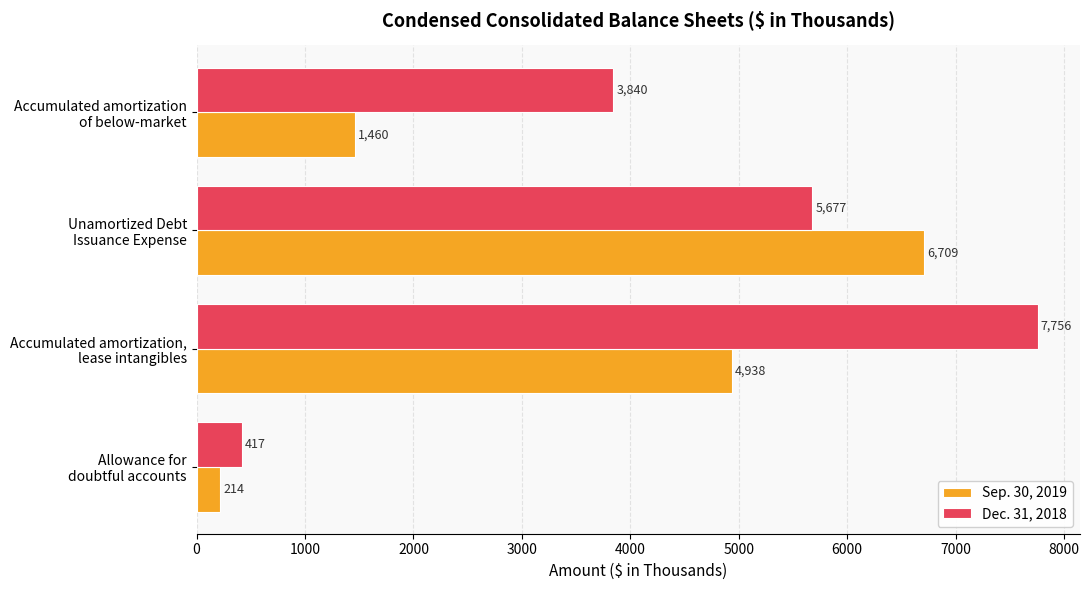

How many series are shown in this chart?

2